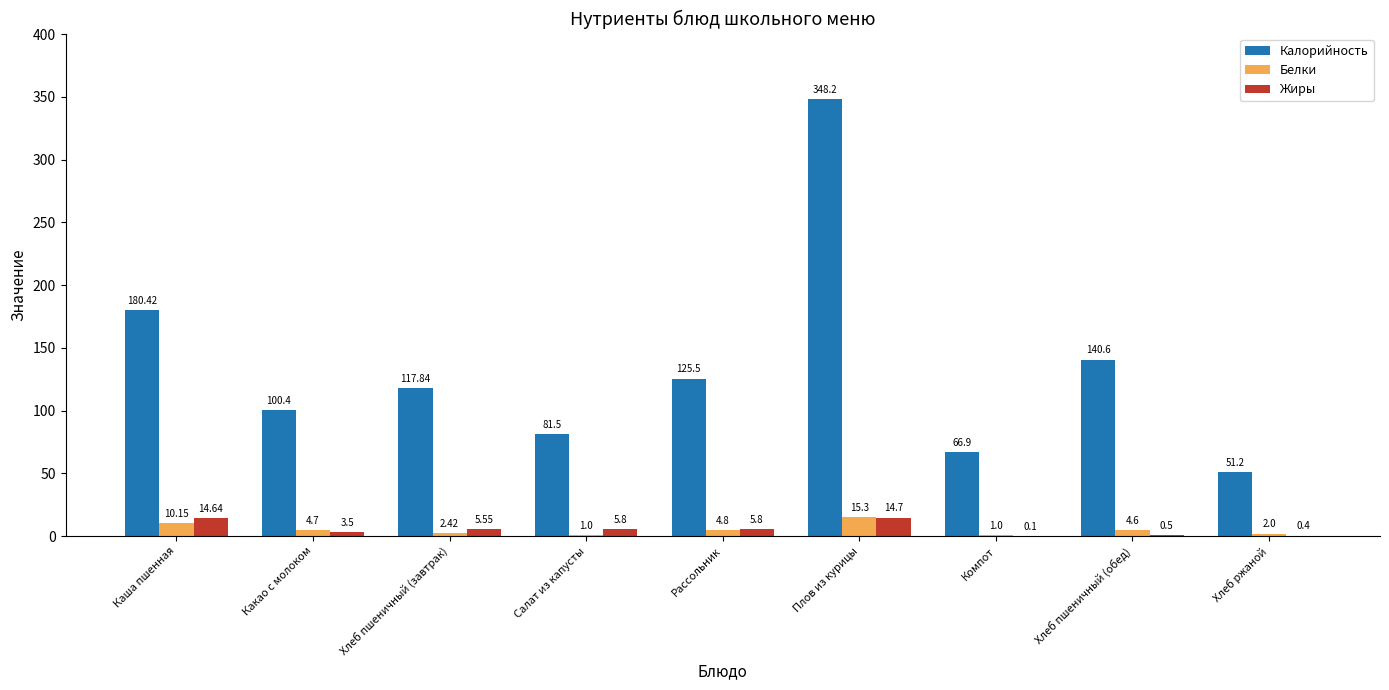

At which label is Калорийность closest to 199?

Каша пшенная